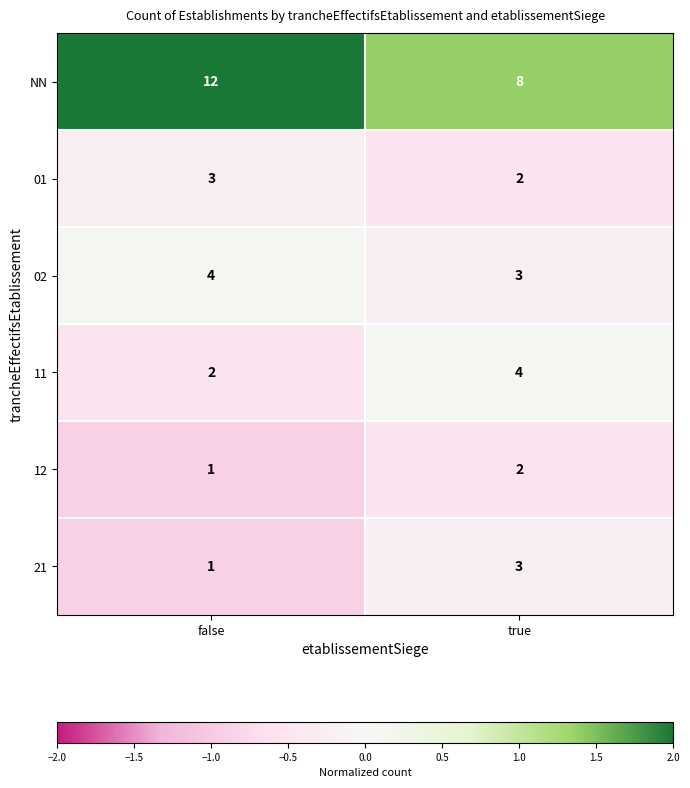

How many distinct data groups are displayed?

6